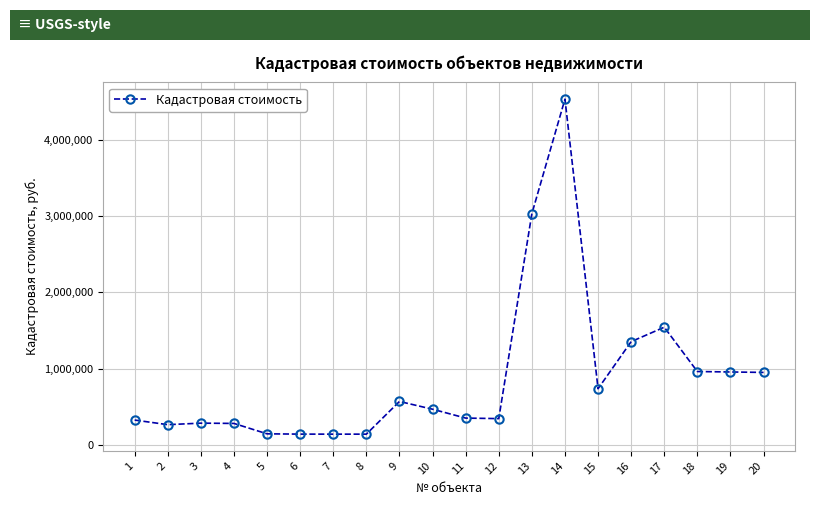

What is the sum of the values at 3 and 13?

3317226.0